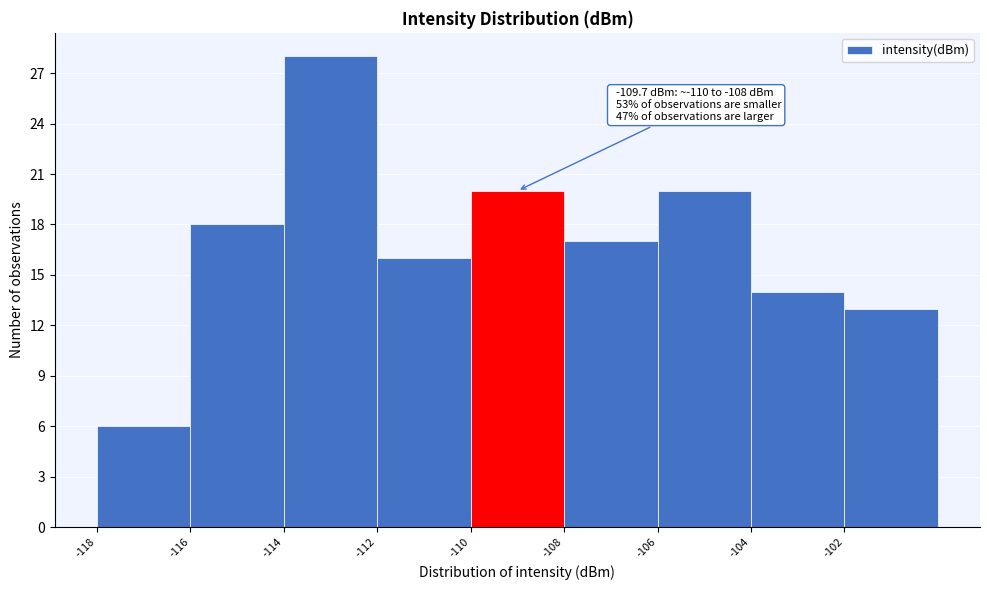

Over which range of the x-axis is the bar tallest?

-114 to -112